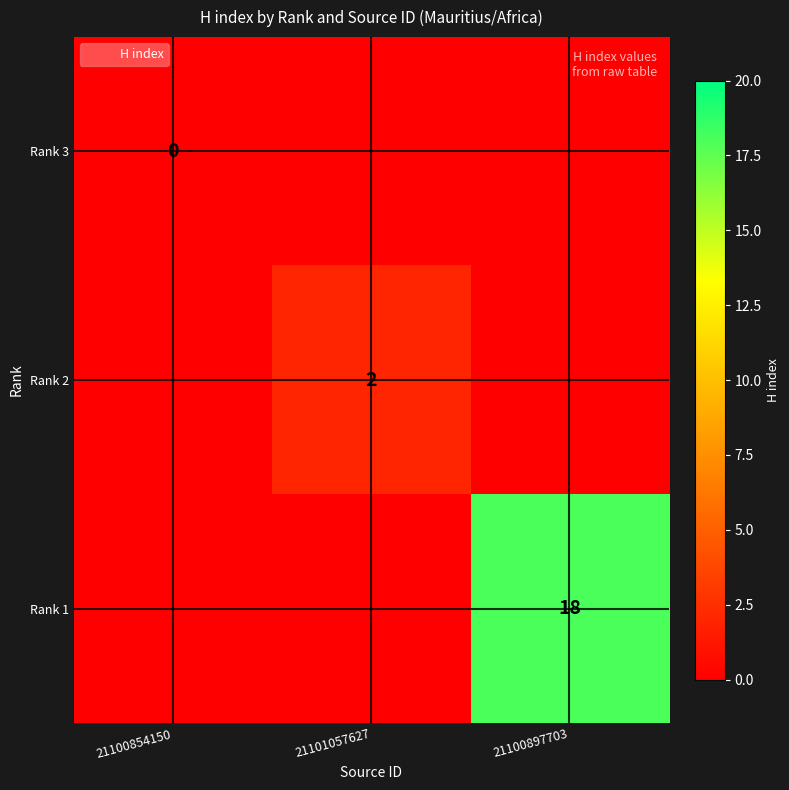

Rank the series by their maximum value, from highest to lowest.

Rank 1, Rank 2, Rank 3